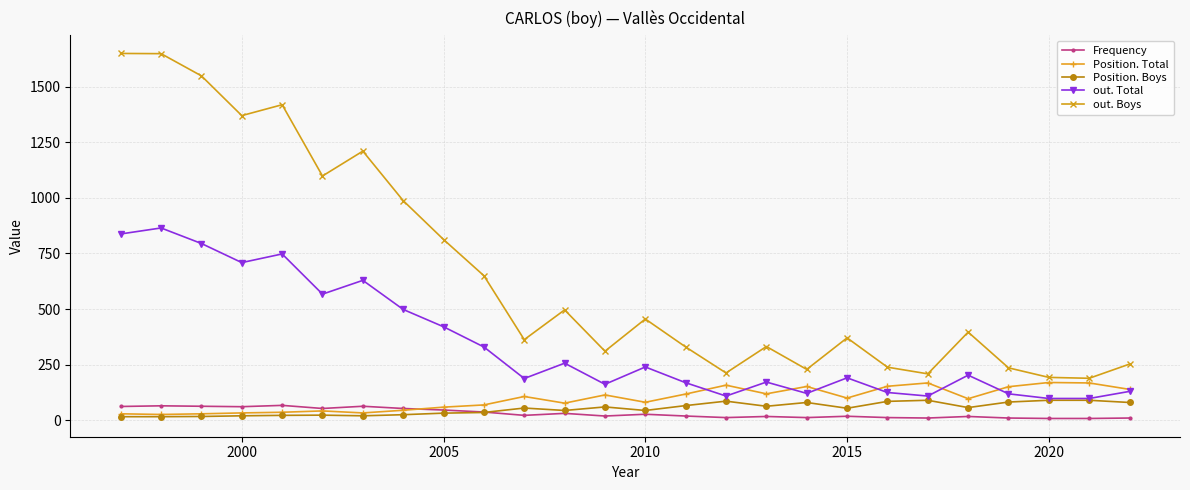

Which series has the largest range (max minus min)?

out. Boys